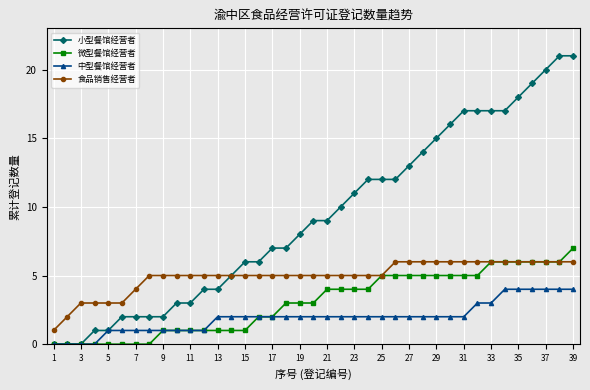

What is the difference between the second highest and minimum values in the 微型餐馆经营者 series?

6